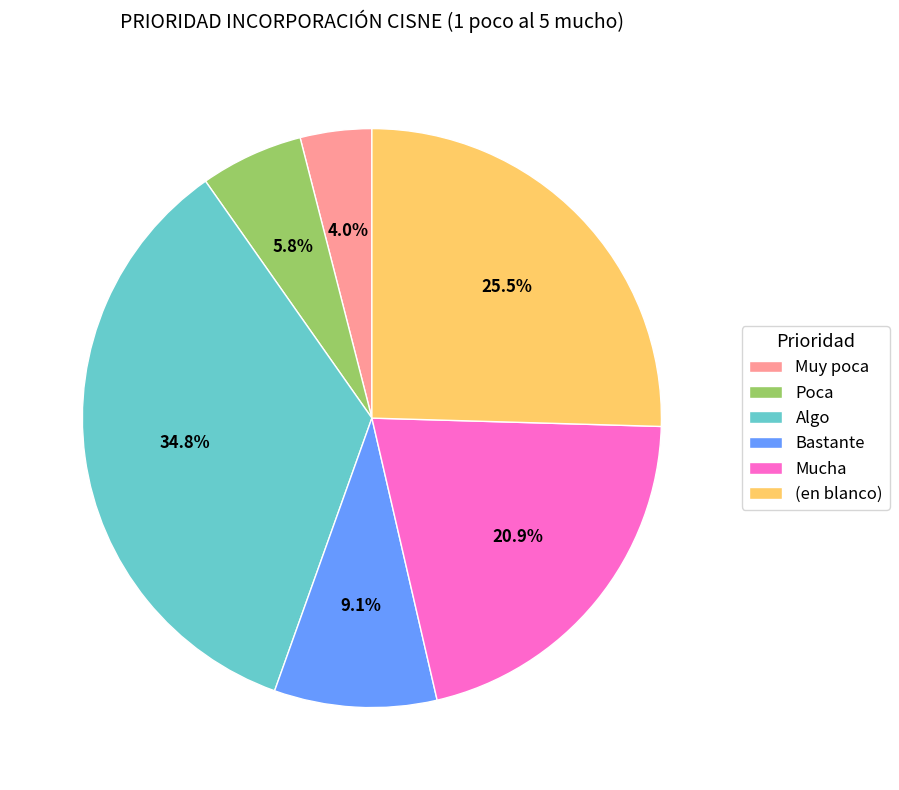

The (en blanco) slice represents 18% of the pie. True or false?

False